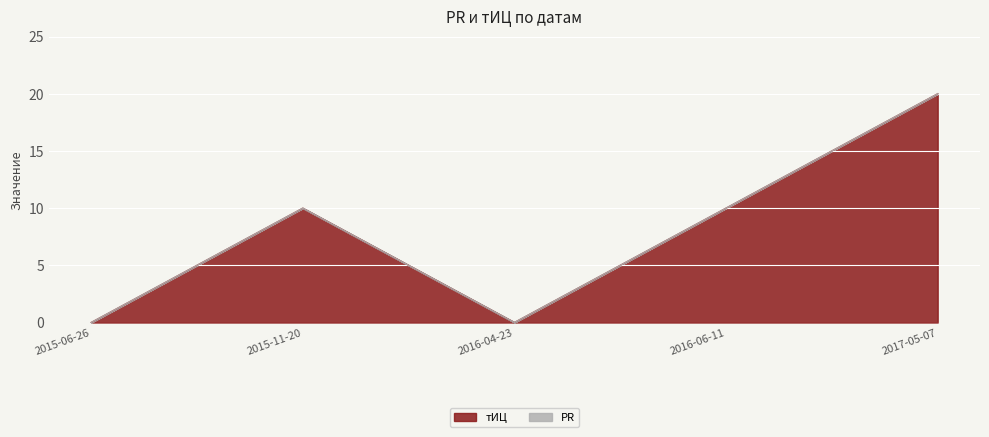

How many lines are shown in the chart?

2